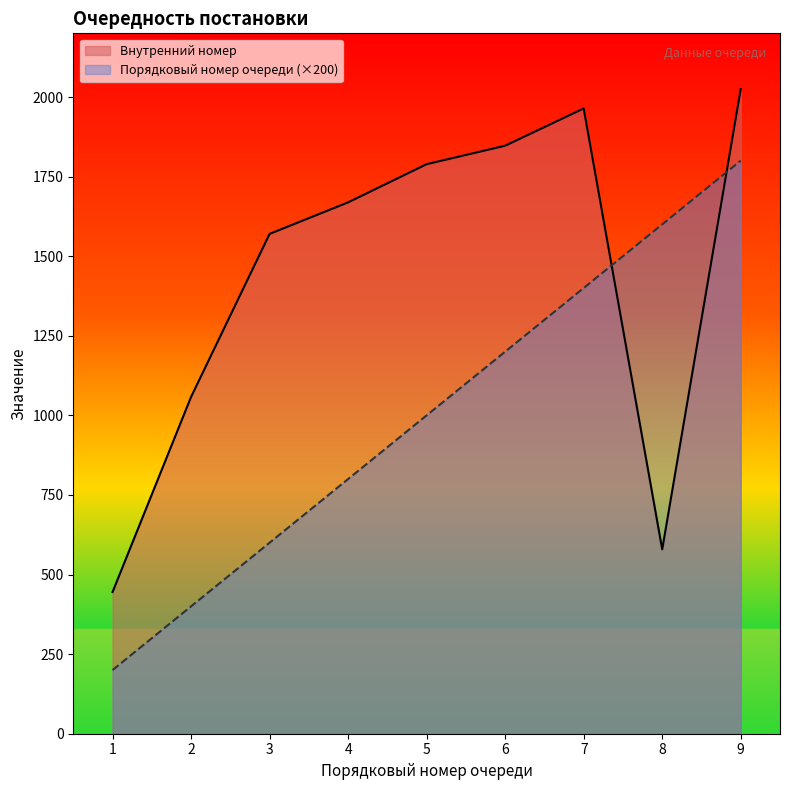

What is the difference between the maximum and minimum values in the Внутренний номер series?

1580